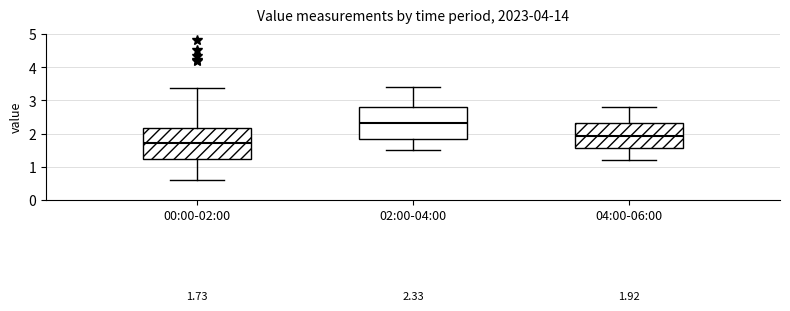

Which box's median line is the lowest?

00:00-02:00